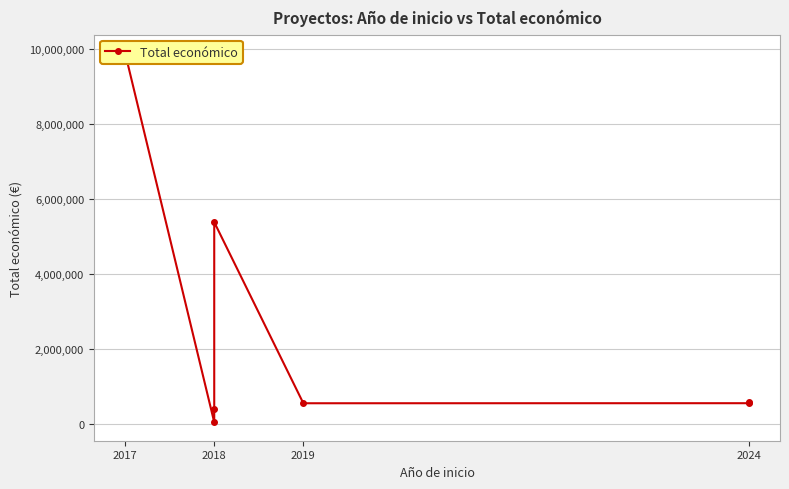

The chart shows a value of 716305 at 2018. True or false?

False